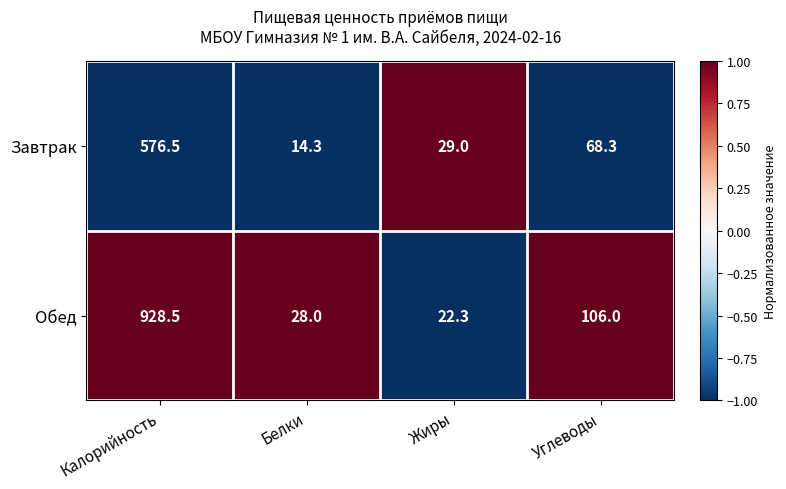

Where does the Завтрак series first go above 68?

Калорийность